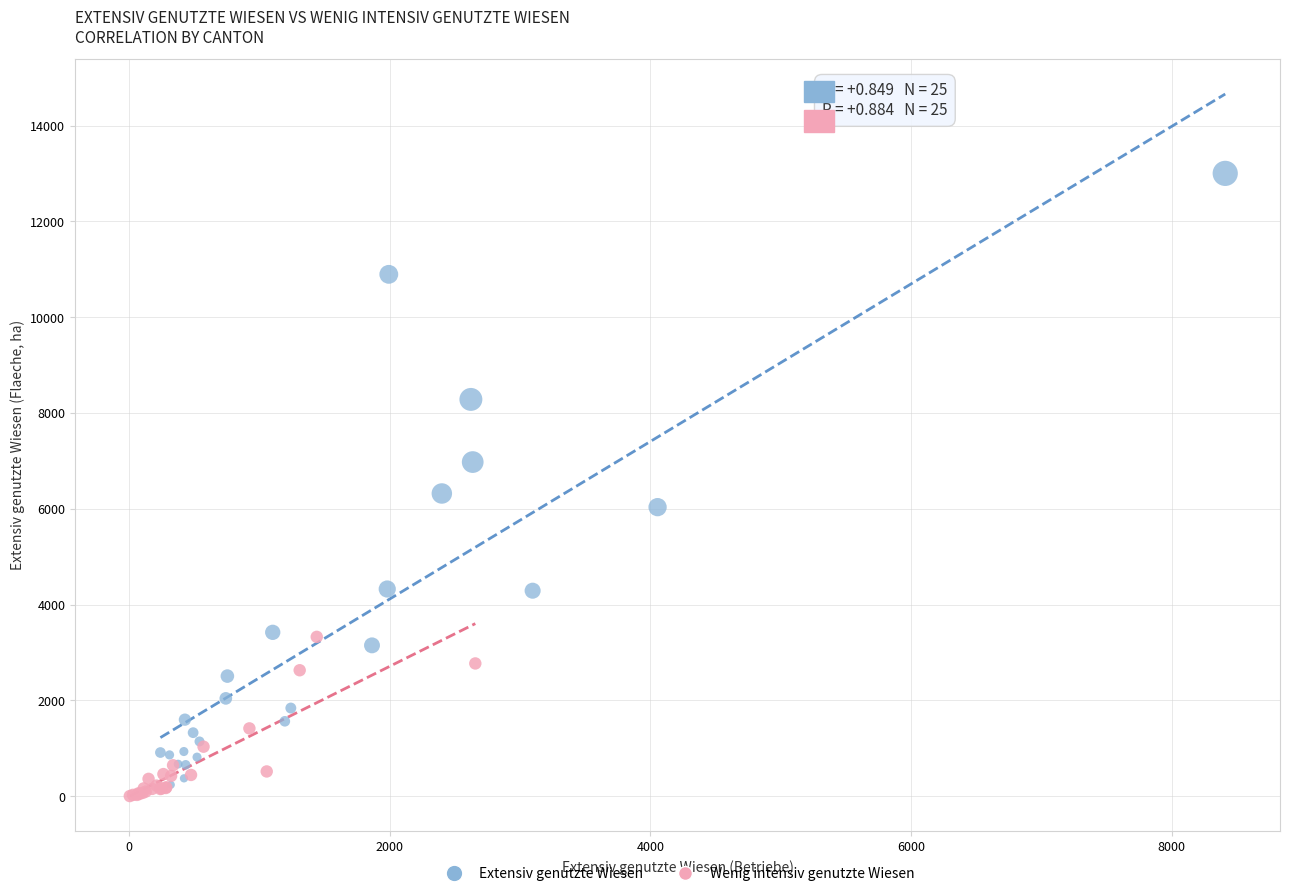

Which series reaches the maximum Y coordinate?

Extensiv genutzte Wiesen